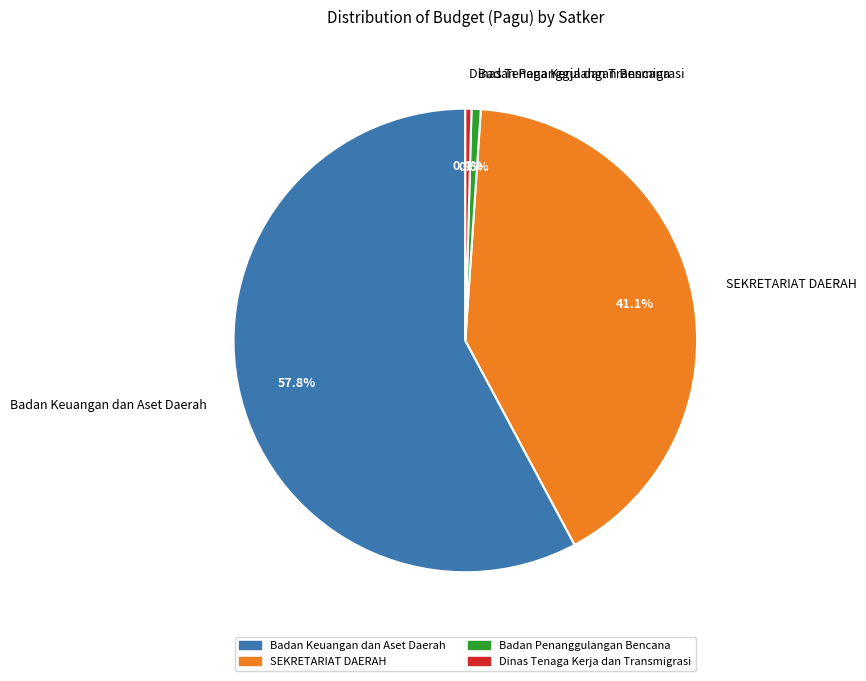

Is there a majority slice in this chart?

Yes